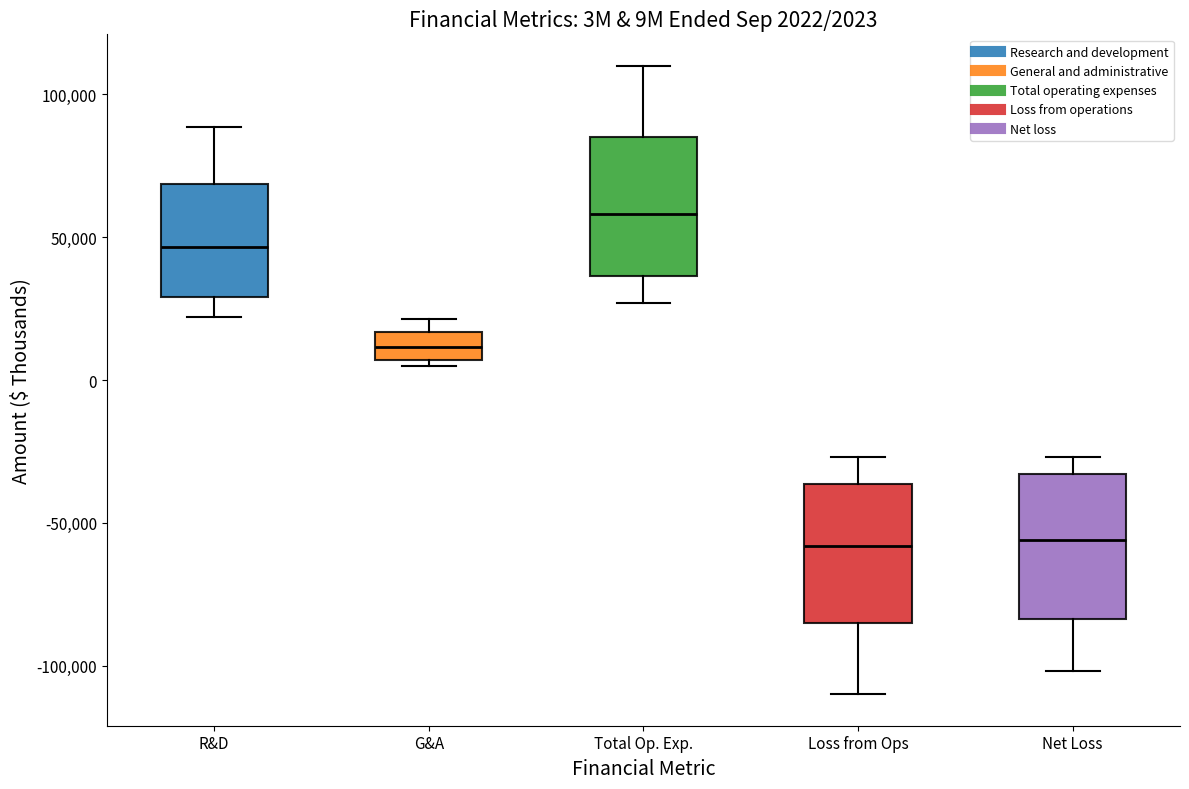

Which box's median line is the highest?

Total Op. Exp.